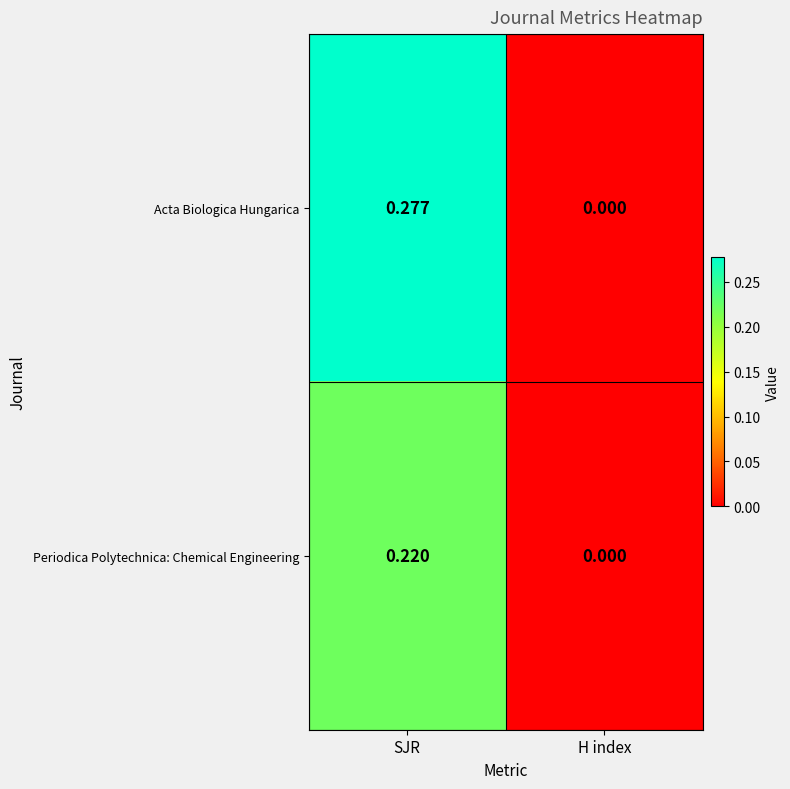

Which category has the highest value in the Acta Biologica Hungarica series?

SJR